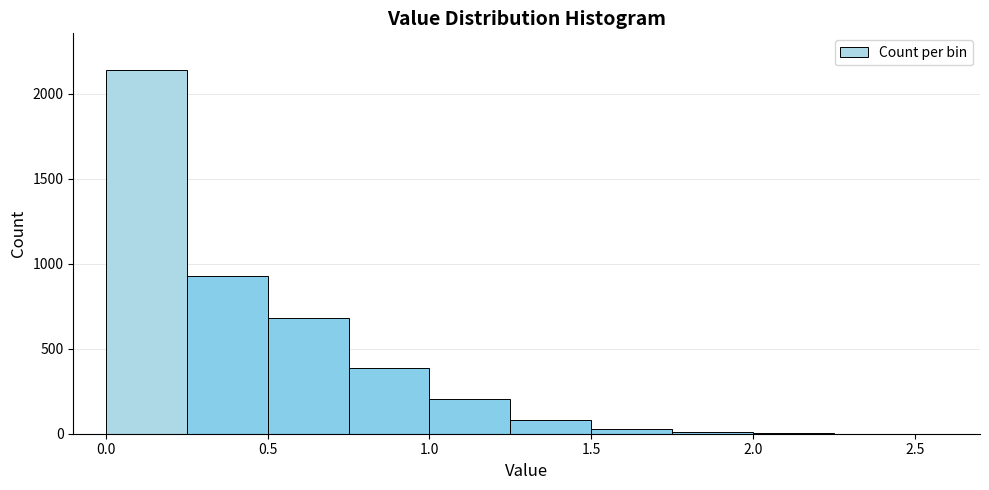

Reading left to right, transcribe this chart: for each bar, give the range it covers on the x-axis and its height. The values are not printed on the chart, so give them approximately, as read against the axis.

0.00 to 0.25: 2150
0.25 to 0.50: 950
0.50 to 0.75: 700
0.75 to 1.00: 400
1.00 to 1.25: 200
1.25 to 1.50: 100
1.50 to 1.75: under 50
1.75 to 2.00: under 50
2.00 to 2.25: under 50
2.25 to 2.50: under 50